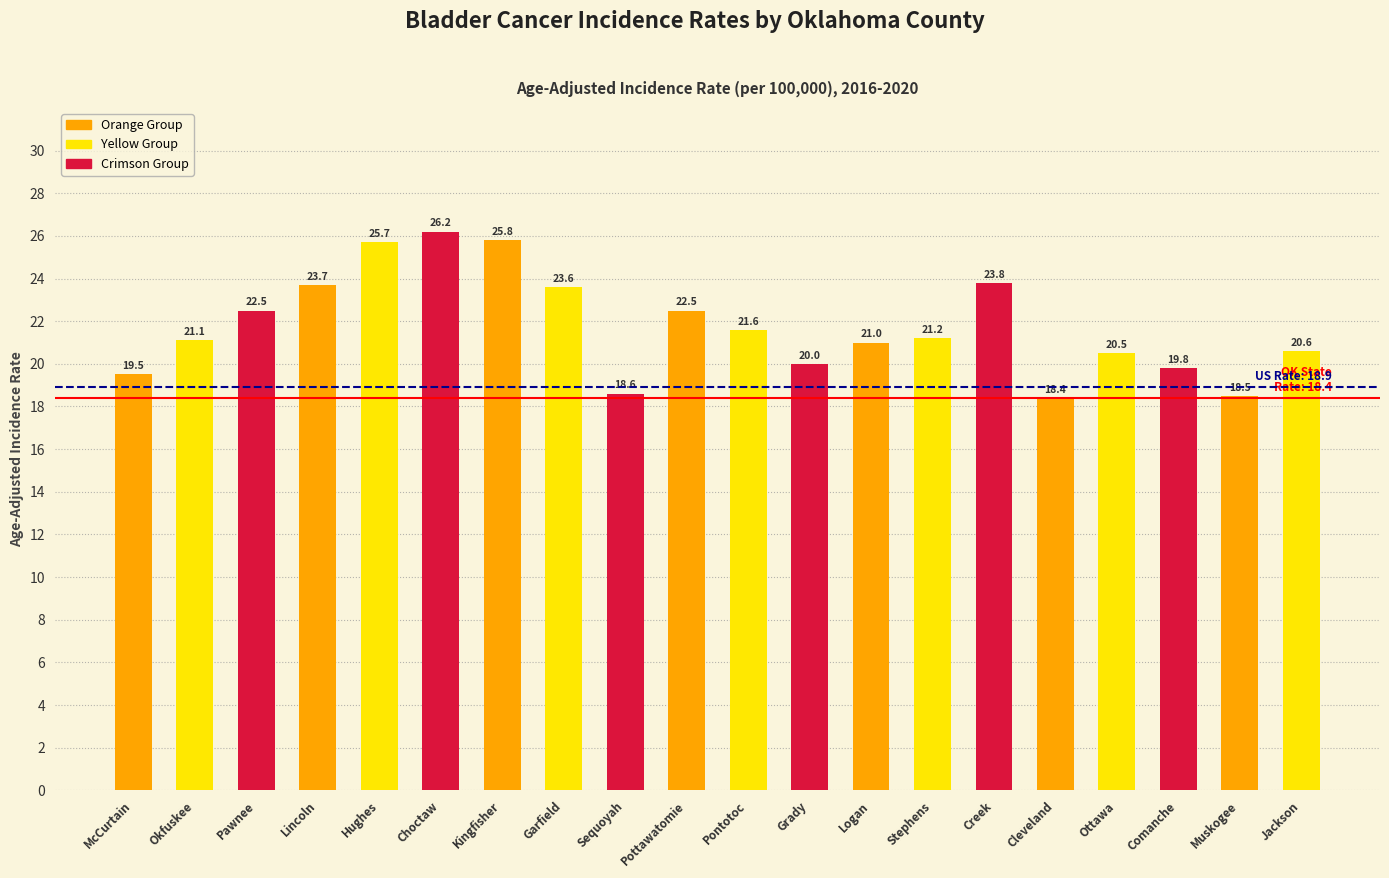

What is the sum of all values?

434.6